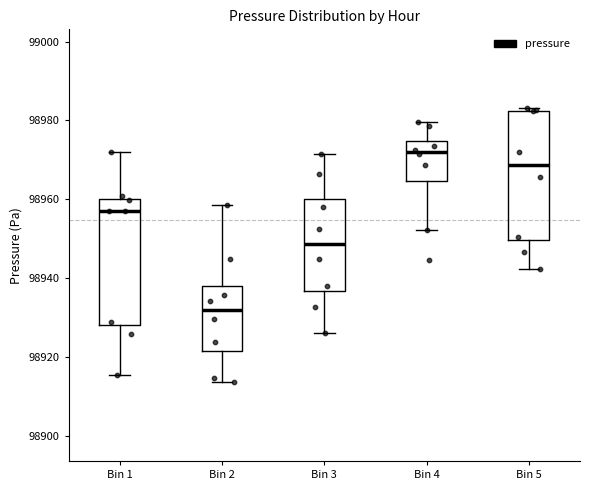

Where is the upper edge of the box for Bin 2 on the y-axis? The values are not printed on the chart, so give them approximately, as read against the axis.

98938